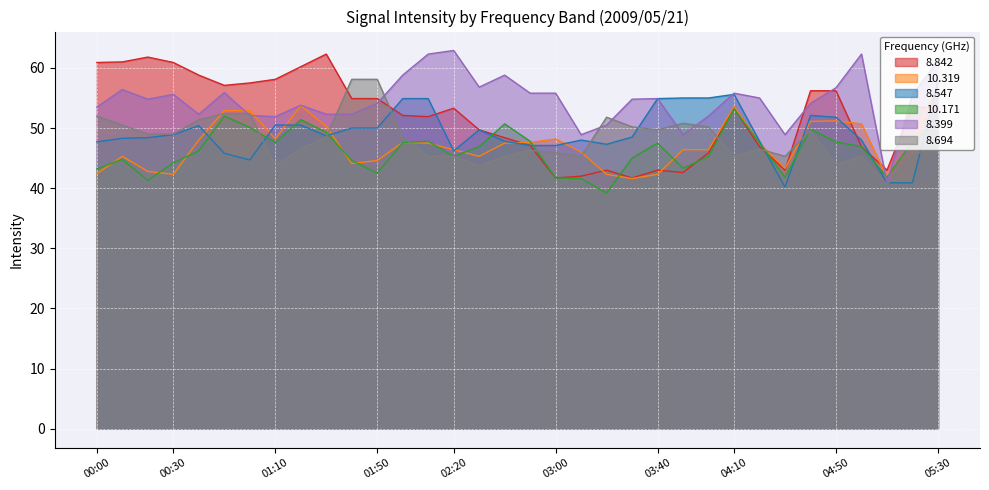

What is the value of the 8.842 point at the 29th from the left?

56.2